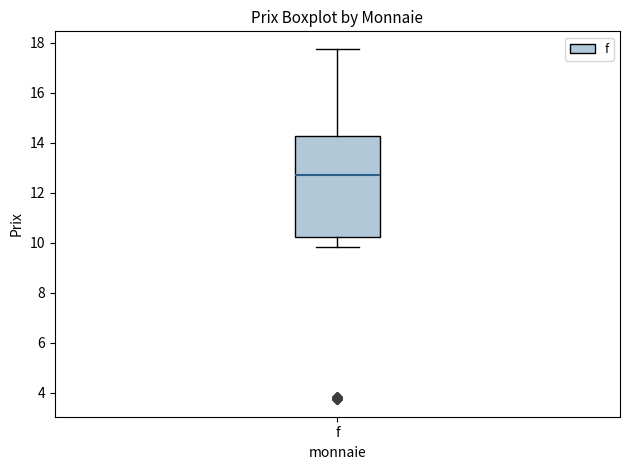

Where is the lower edge of the box for f on the y-axis? The values are not printed on the chart, so give them approximately, as read against the axis.

10.2